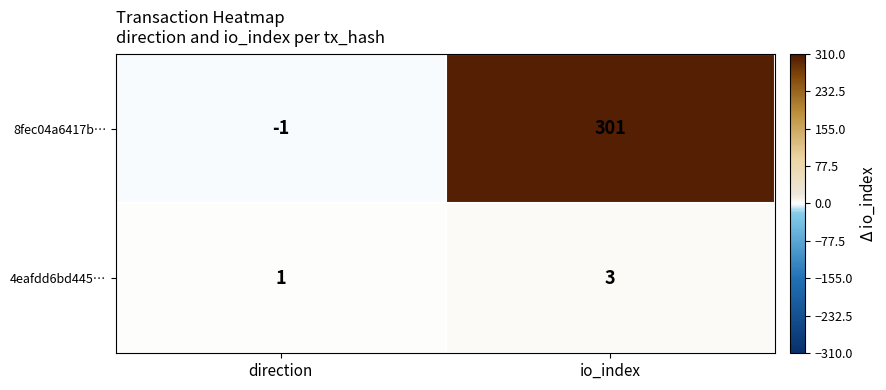

What is the difference between the maximum and minimum values in the 8fec04a6417b… series?

302